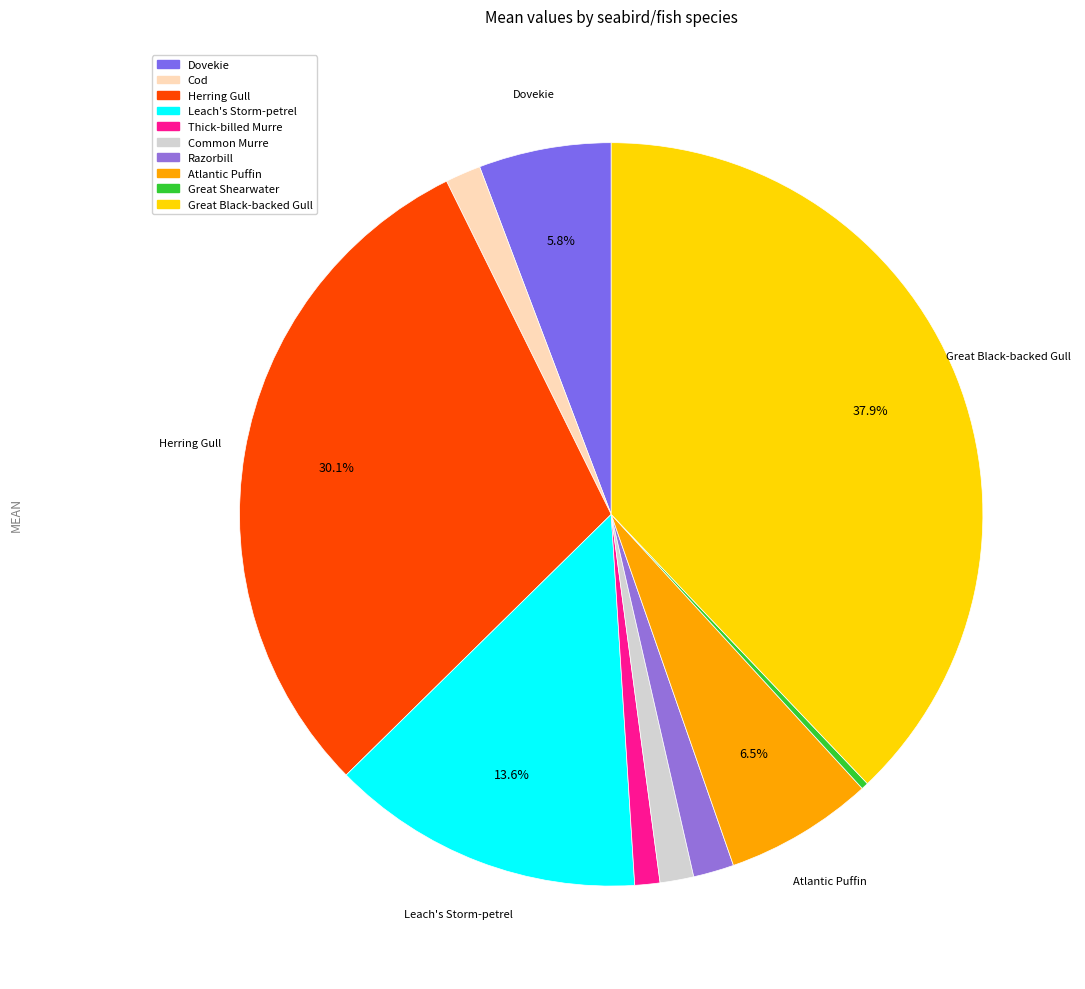

Is there any slice that represents more than half of the pie?

No